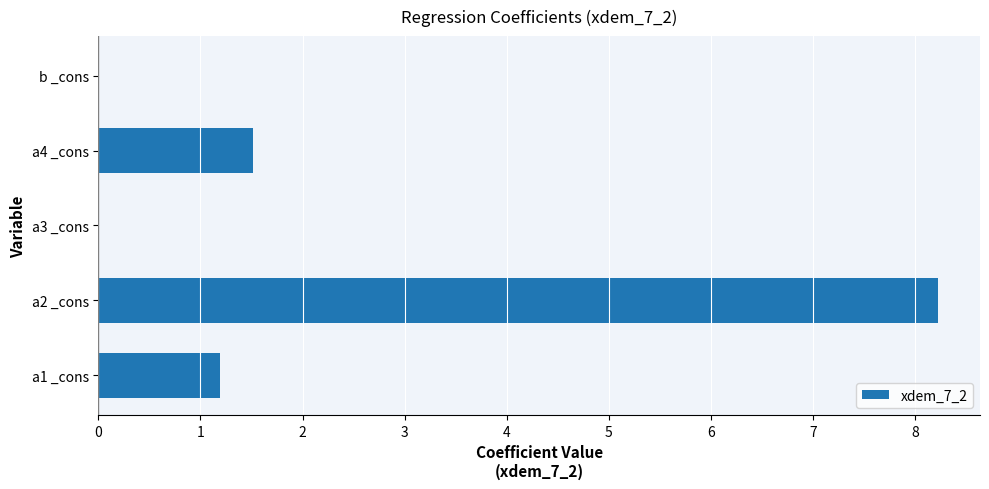

What is the greatest value displayed?

8.2